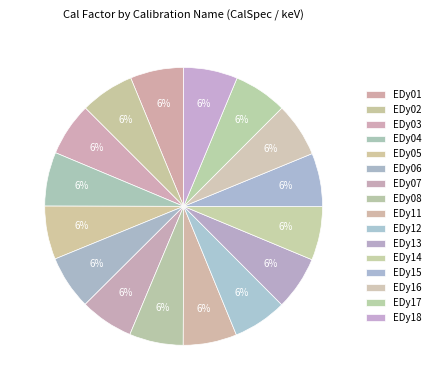

How many segments does this pie chart have?

16